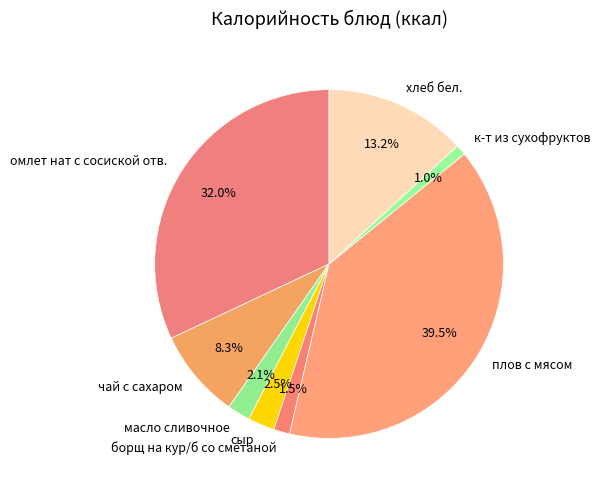

What portion of the pie excludes к-т из сухофруктов?

99.0%